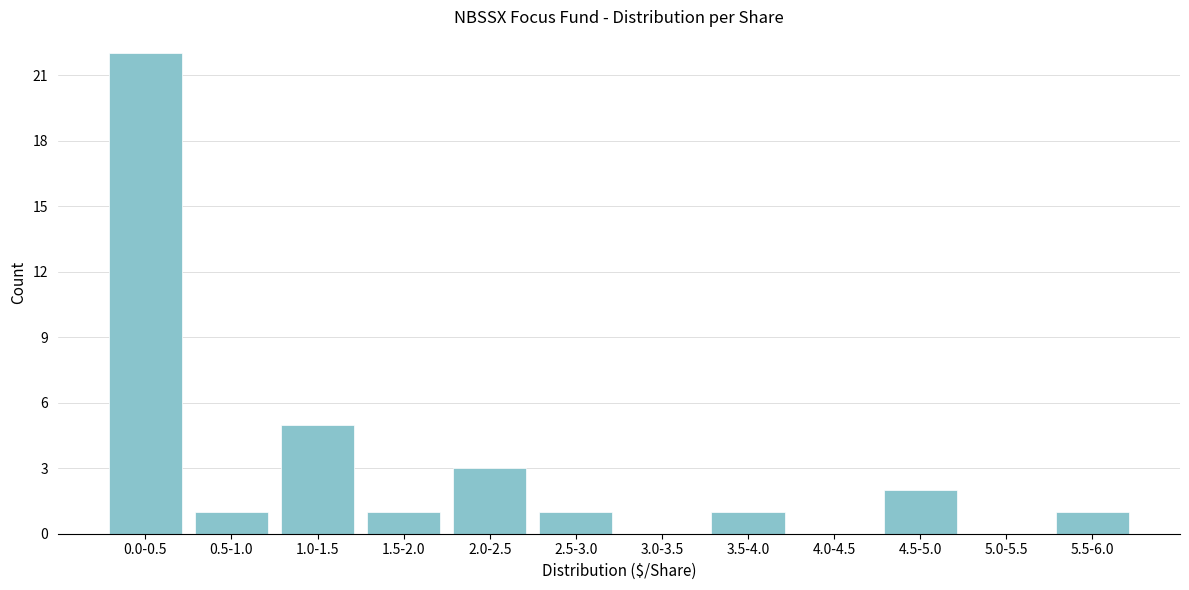

Reading right to left, transcribe all the data shown in this chart.

5.5-6.0=1	5.0-5.5=0	4.5-5.0=2	4.0-4.5=0	3.5-4.0=1	3.0-3.5=0	2.5-3.0=1	2.0-2.5=3	1.5-2.0=1	1.0-1.5=5	0.5-1.0=1	0.0-0.5=22